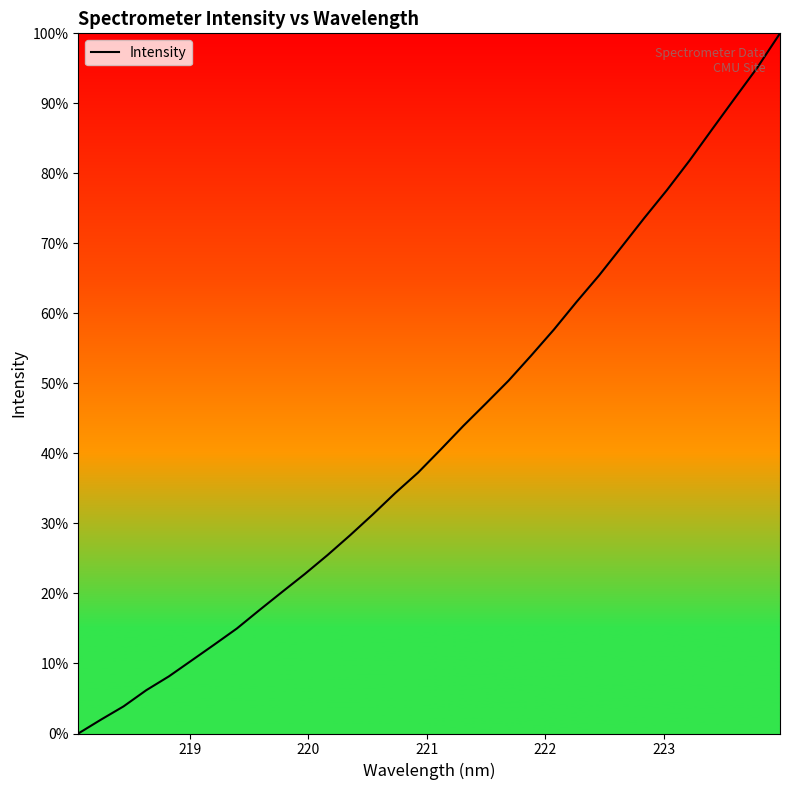

What is the maximum value shown in the chart?

100.0